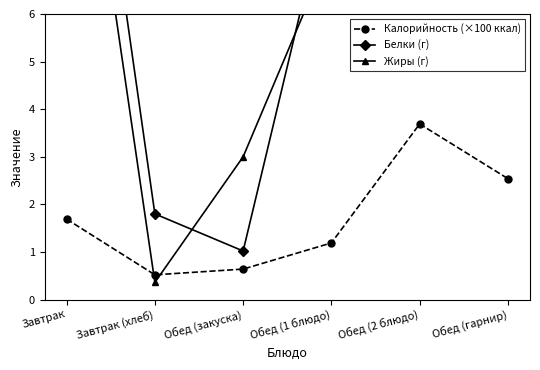

What is the average value of the Калорийность (×100 ккал) series?

1.7